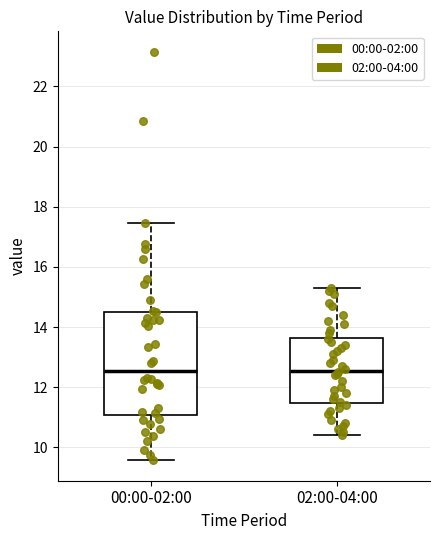

Comparing the boxes themselves (not the whiskers), which one is the tallest?

00:00-02:00